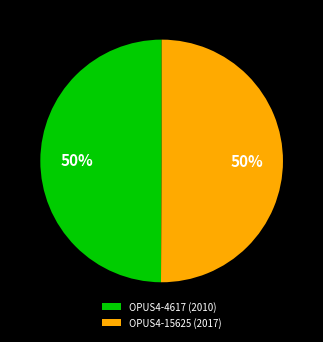

Approximately how many times larger is the value at OPUS4-4617 (2010) compared to OPUS4-15625 (2017)?

1.0